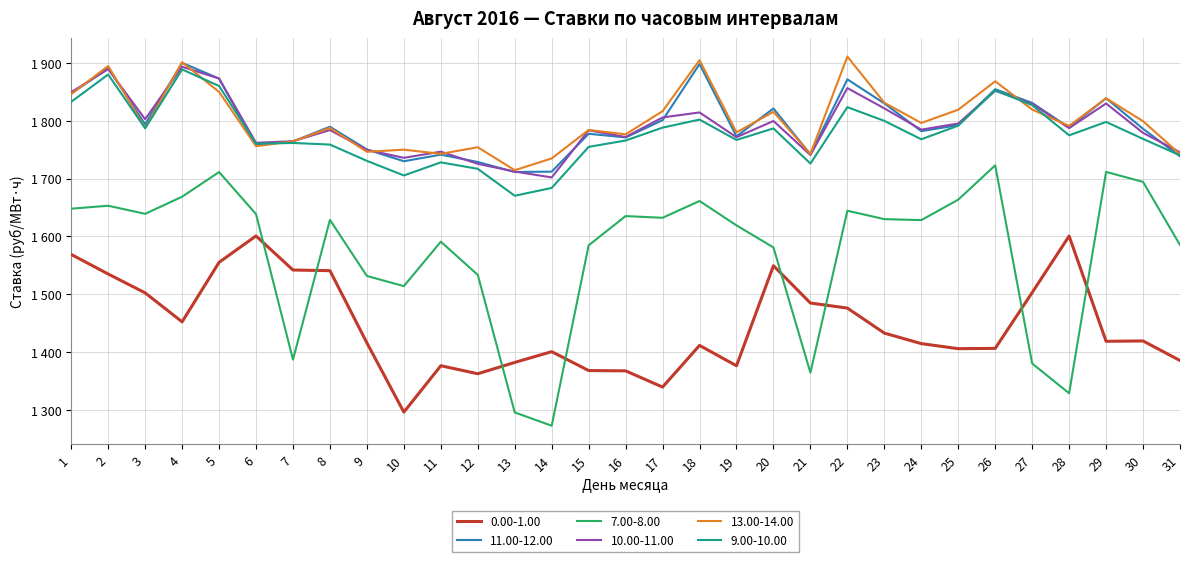

What is the average value of the 9.00-10.00 series?

1777.5